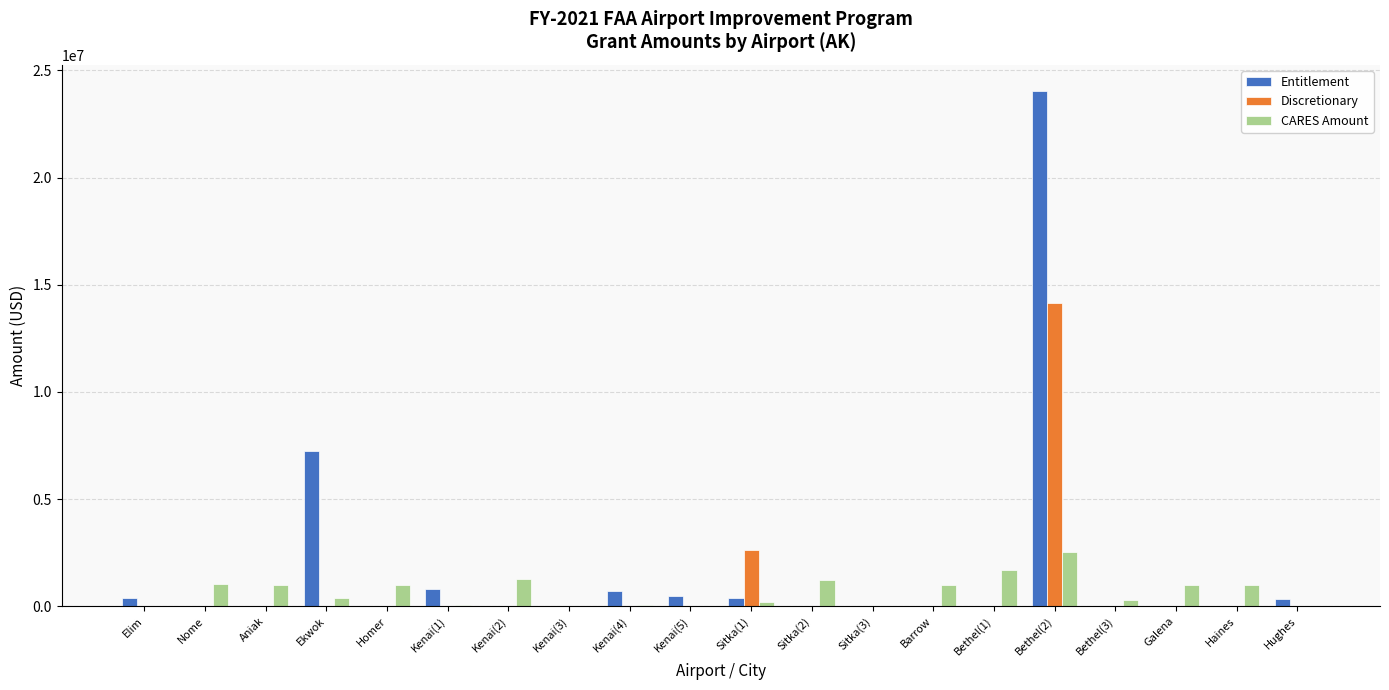

How many data points does each series have?

20